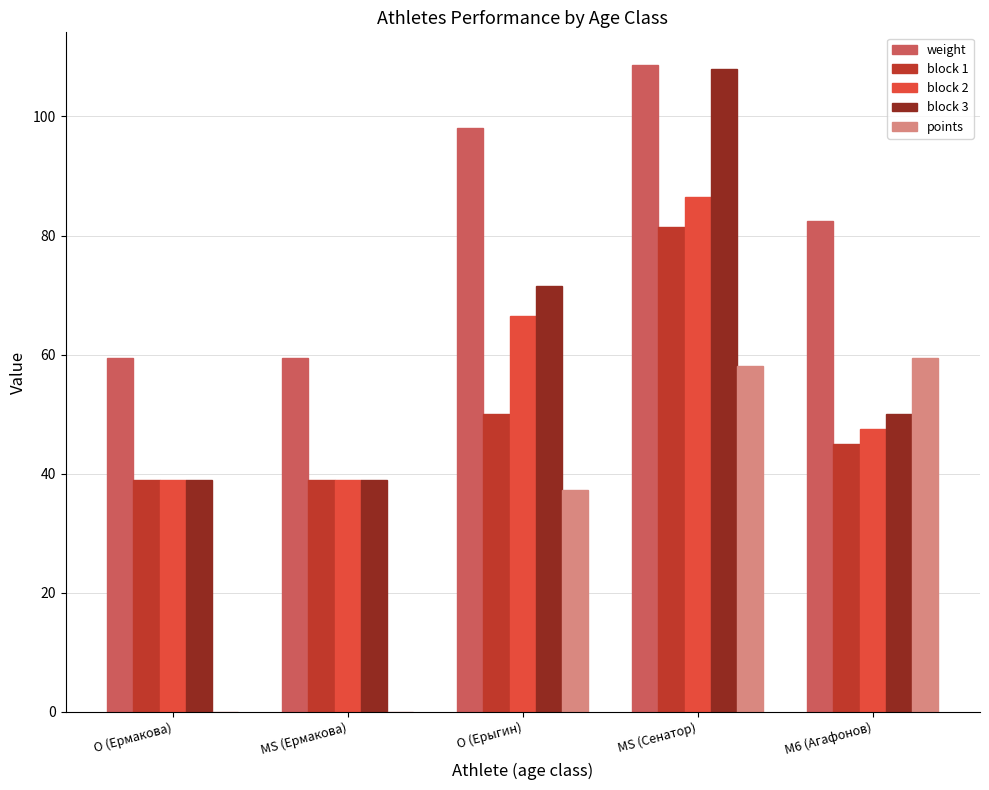

What is the sum of the block 1 values at O (Ермакова) and M6 (Агафонов)?

84.0